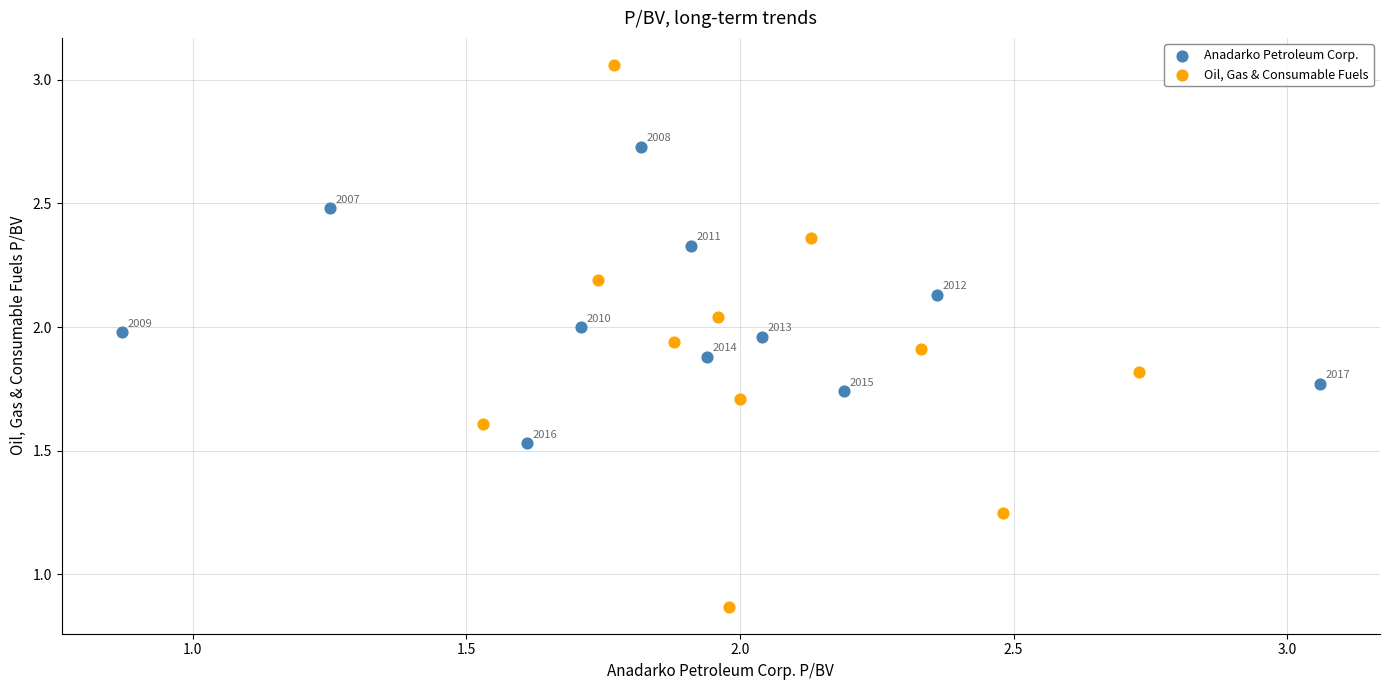

Which series contains the highest Y value?

Oil, Gas & Consumable Fuels